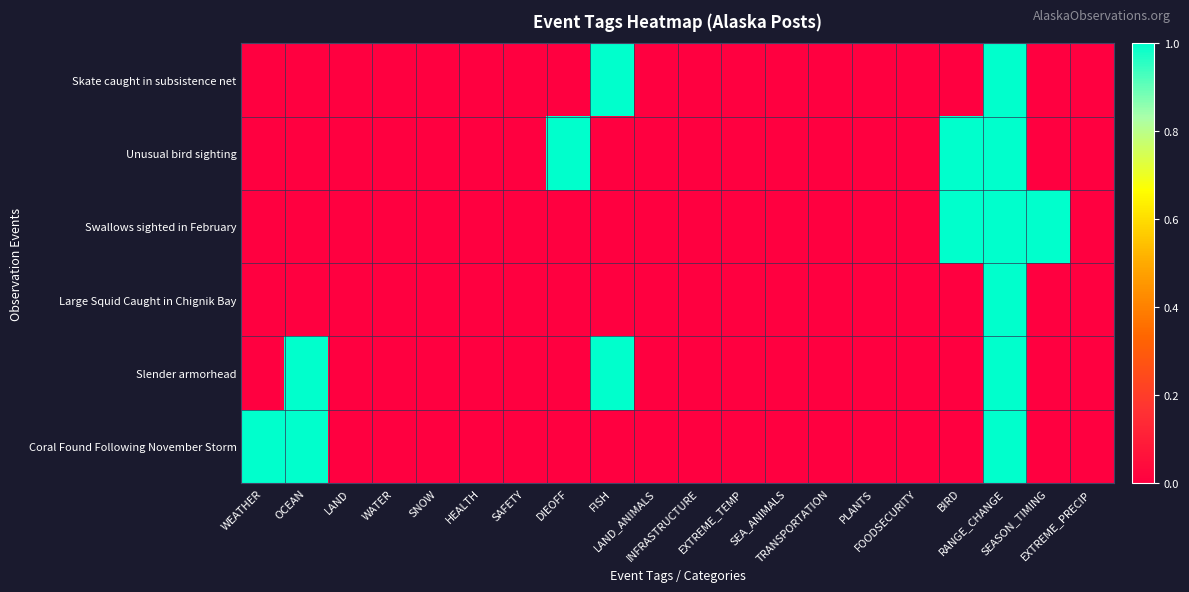

What is the sum of all Slender armorhead values?

3